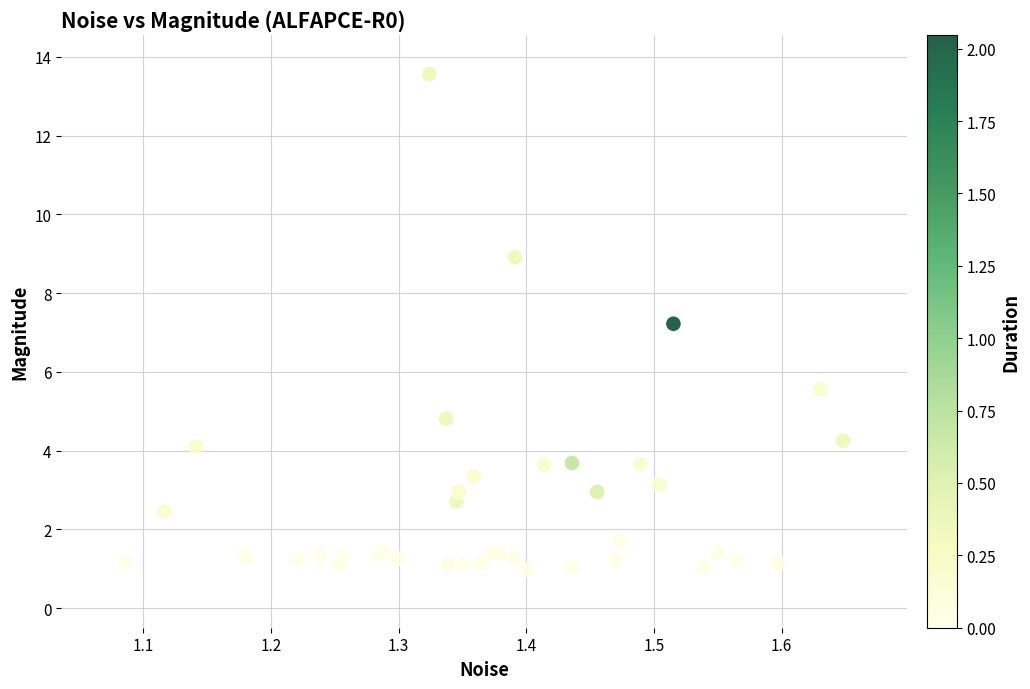

What Y value in the scatter plot is closest to 7?

7.2